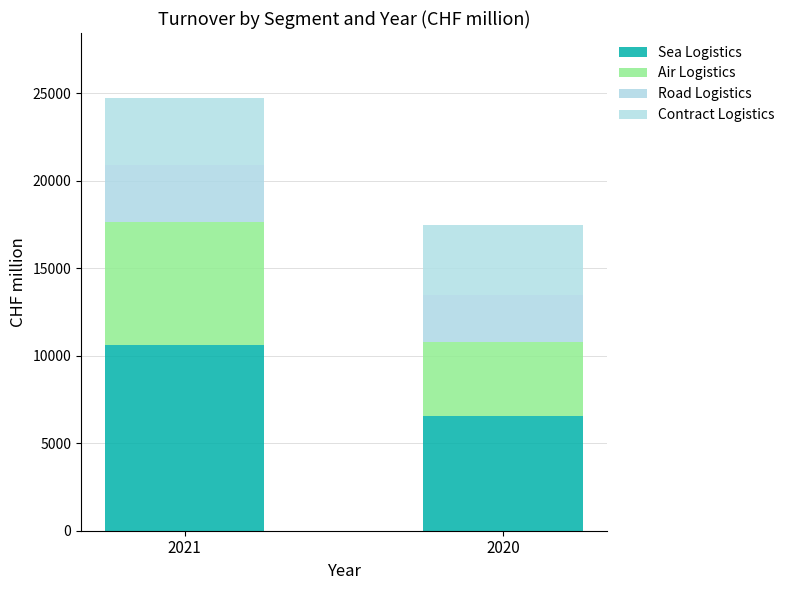

The Road Logistics series shows 3264 at 2021. True or false?

True